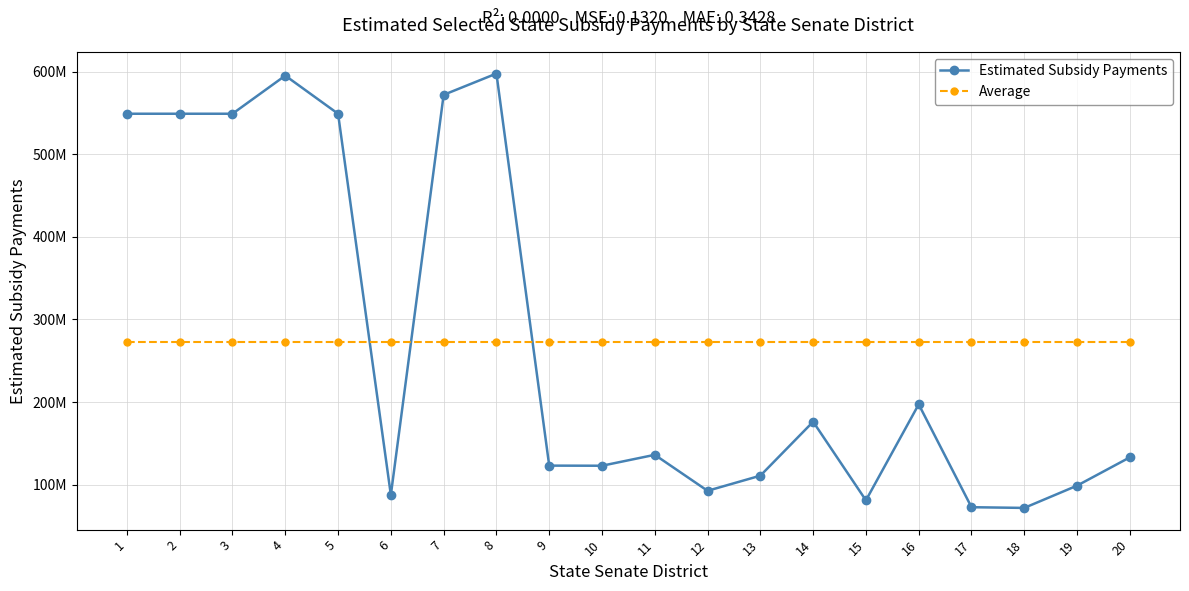

What is the value of the Average point at the 6th from the left?

273127598.8